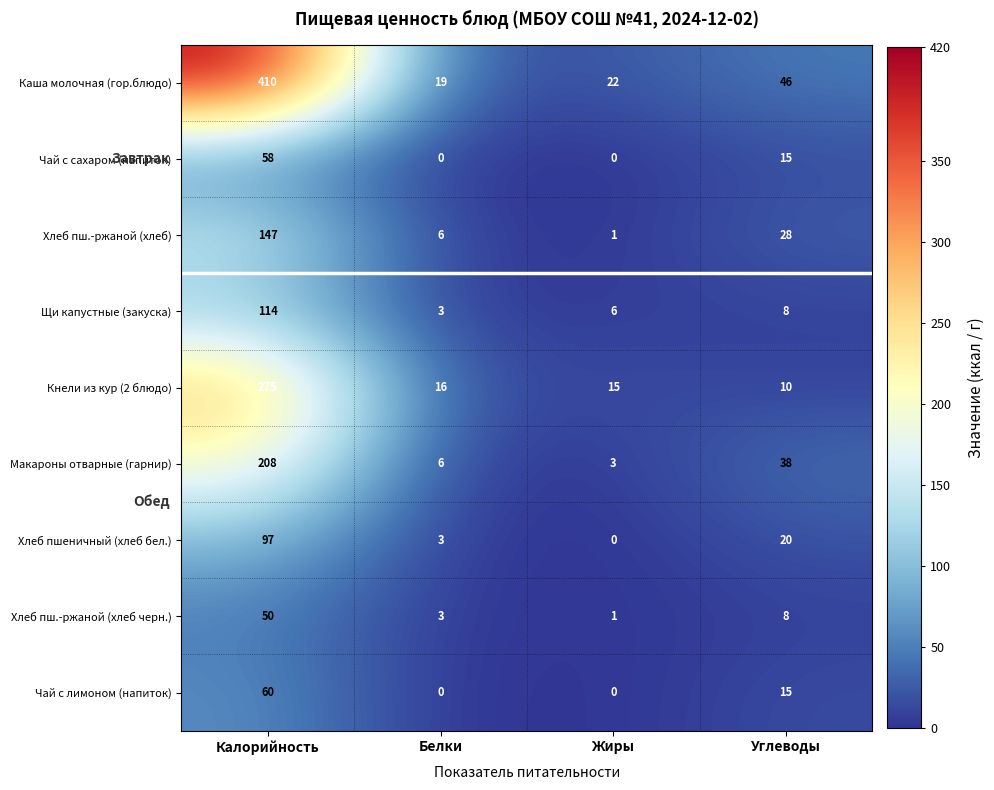

What is the average value of the Чай с сахаром (напиток) series?

18